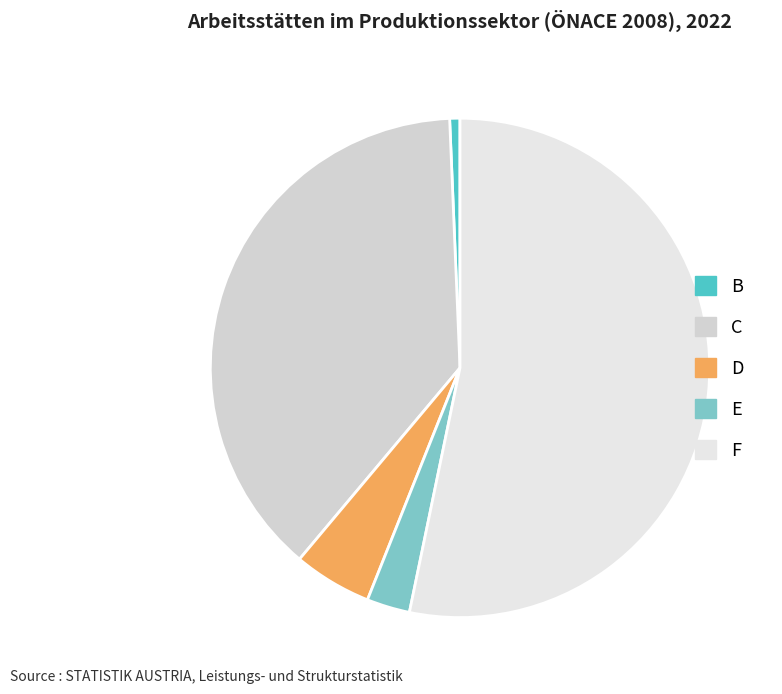

What is the smallest slice in the pie chart?

B